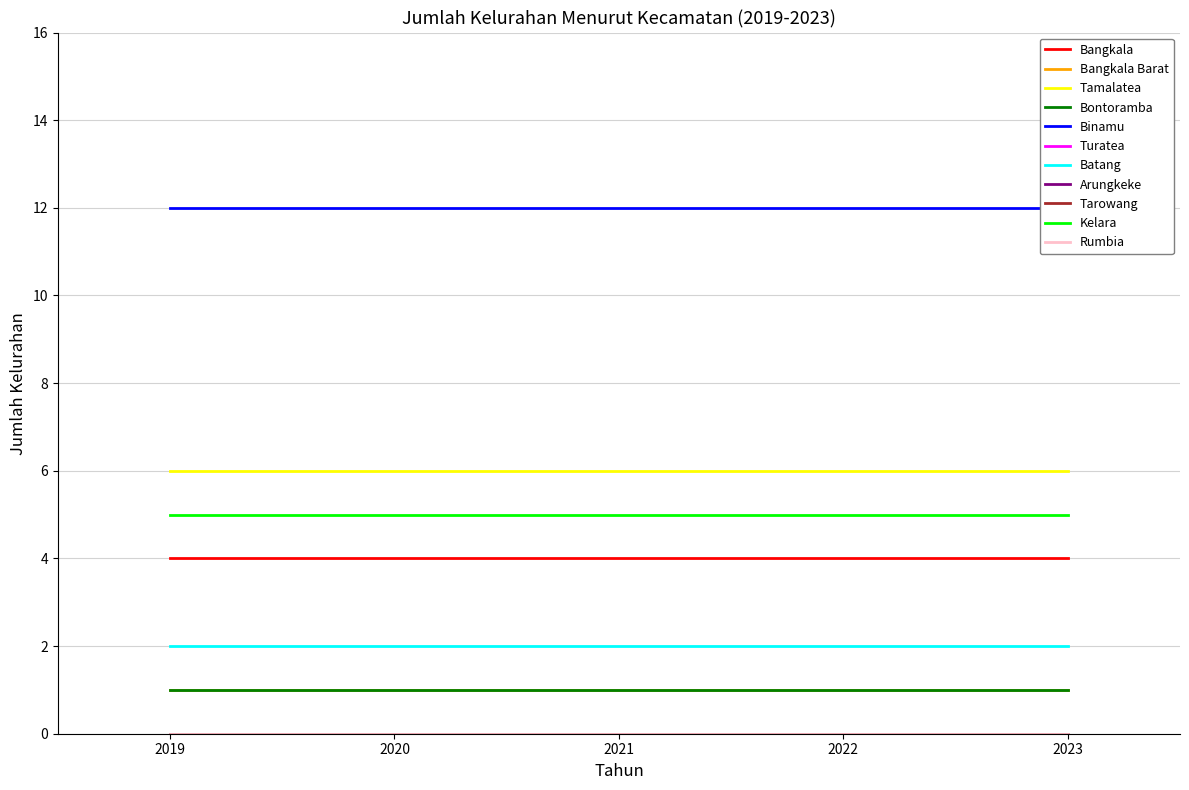

What is the label of the 6th point from the right?

Turatea